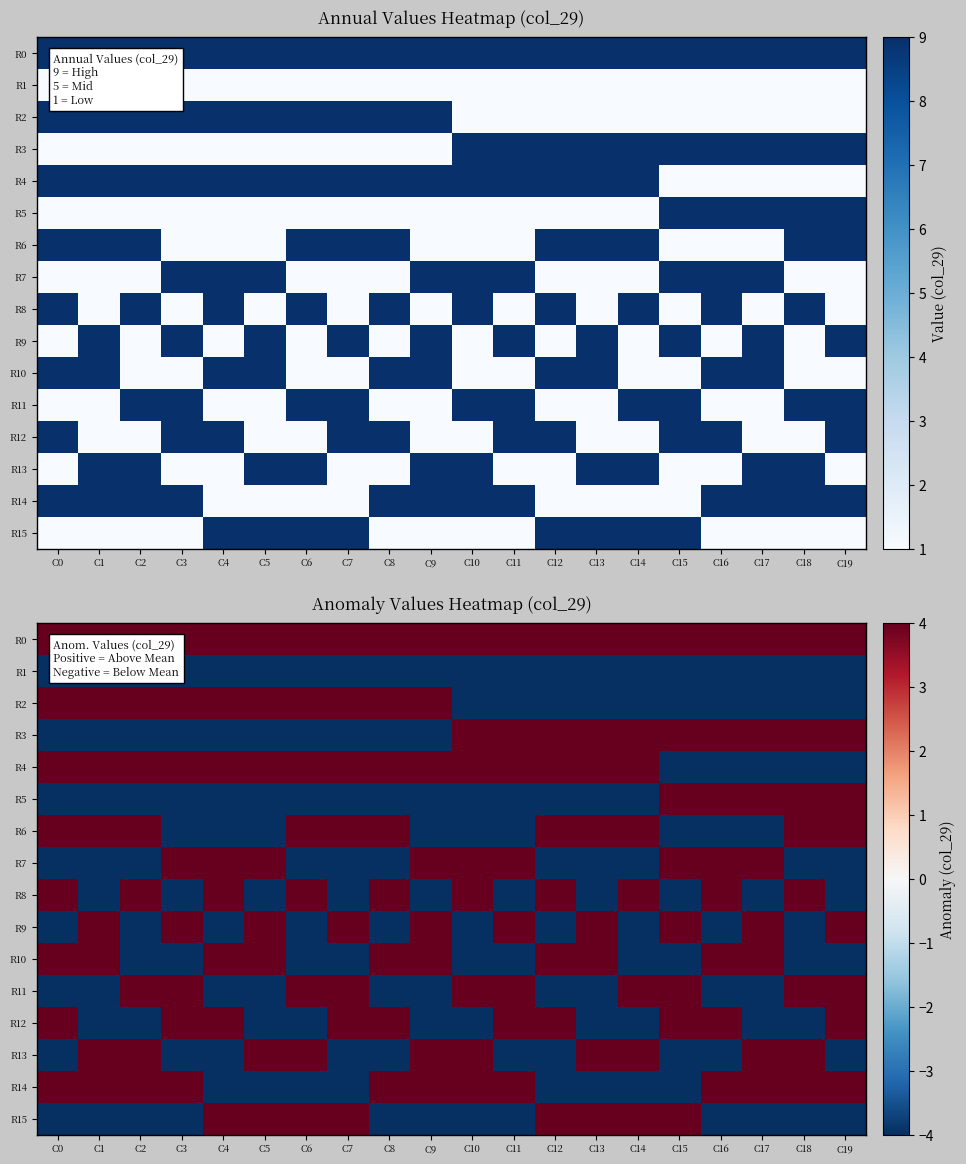

Is the value of R3 at C15 greater than the value of R5 at C6?

Yes